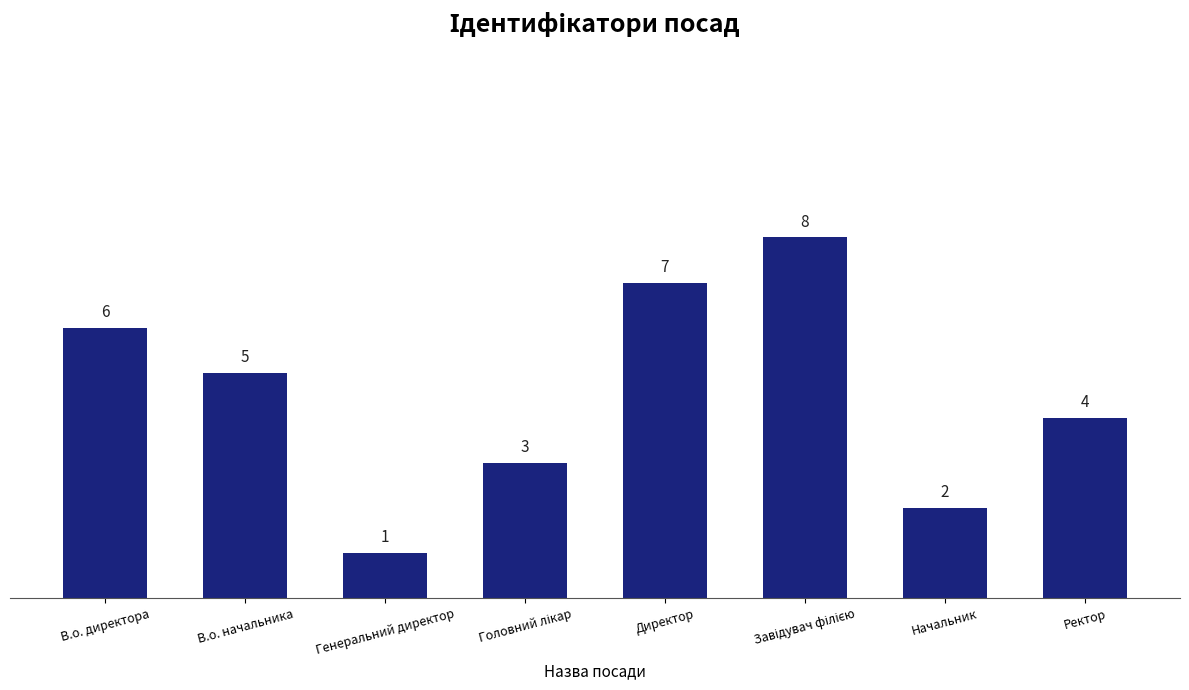

What is the approximate value at Начальник?

2